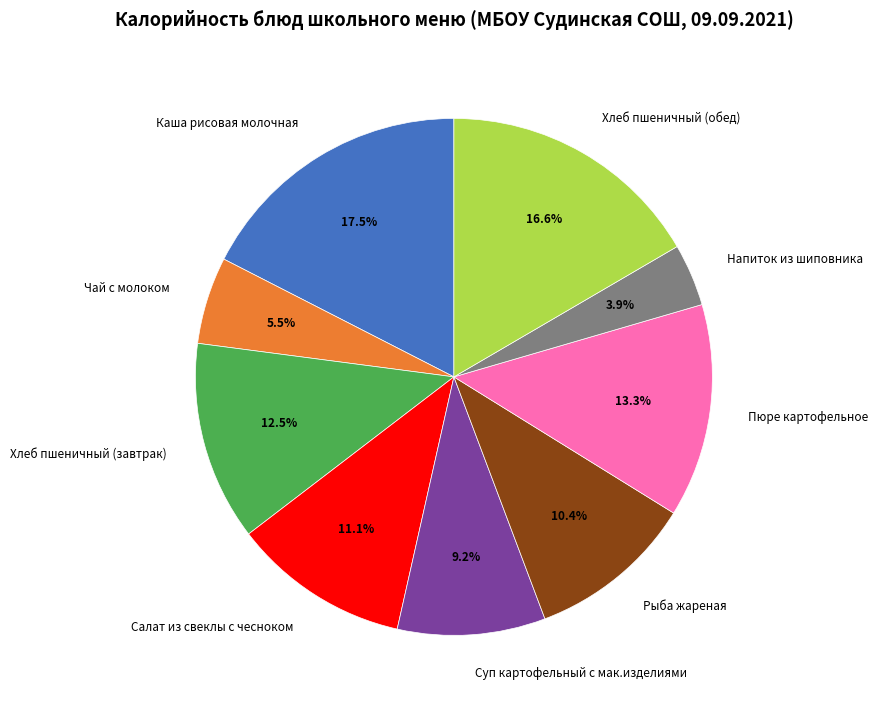

Which category has the biggest portion of the pie?

Каша рисовая молочная